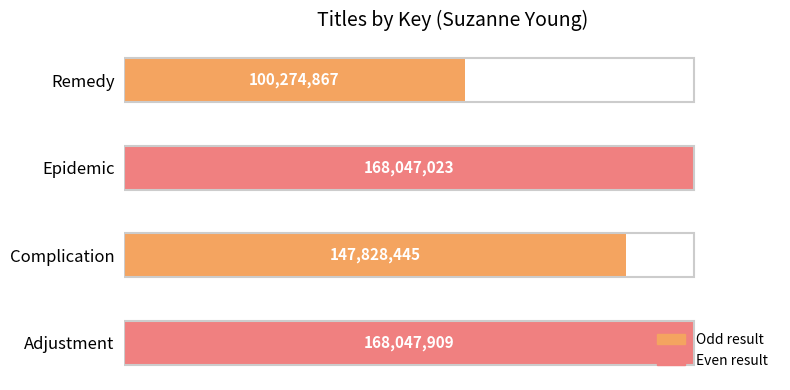

Does the chart contain any negative values?

No